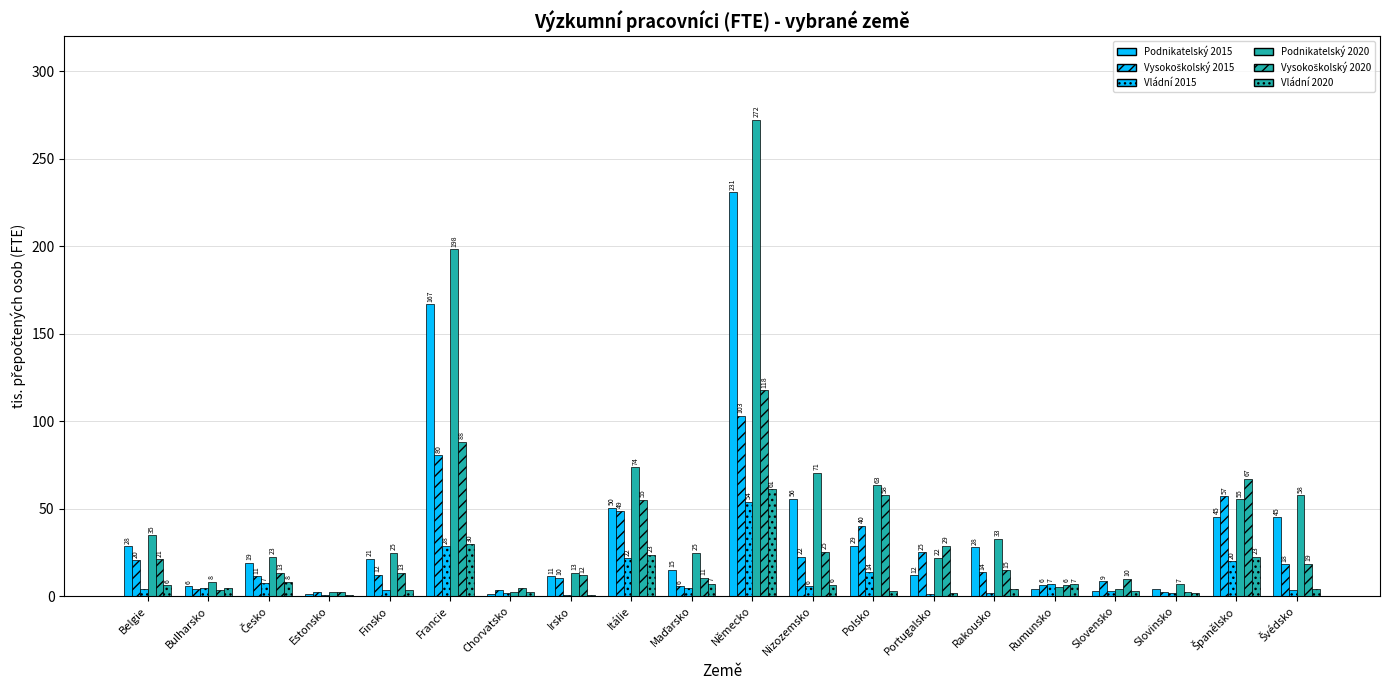

What is the spread (max minus min) of values at Slovinsko?

5.0